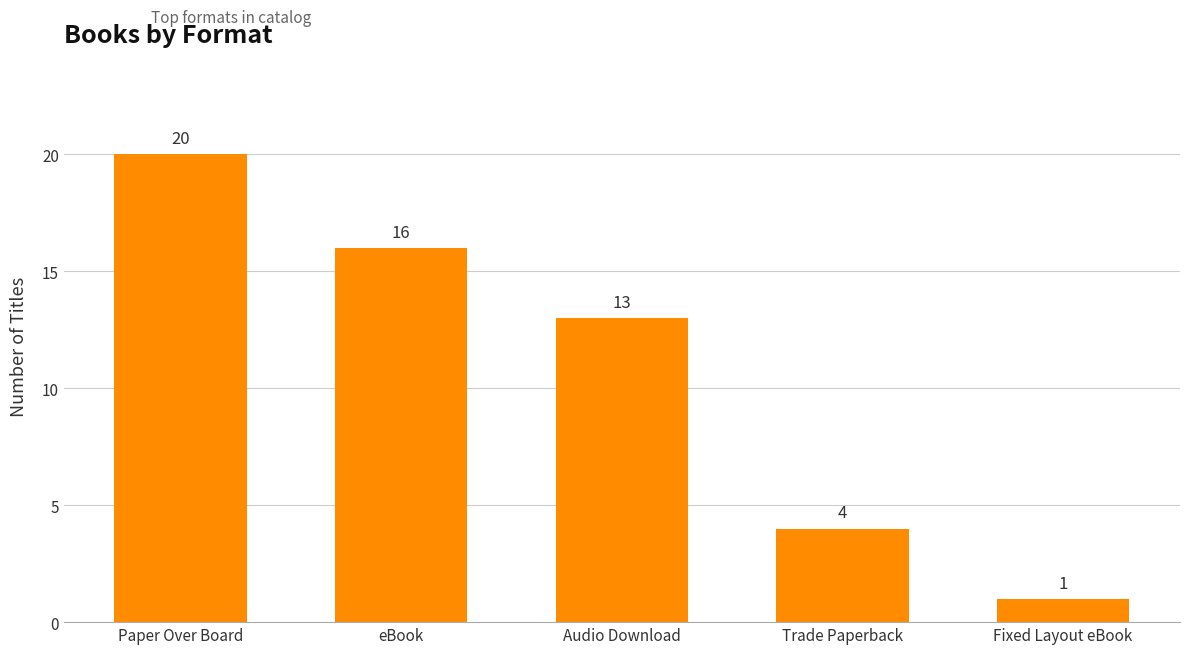

What position from the left is Trade Paperback?

4